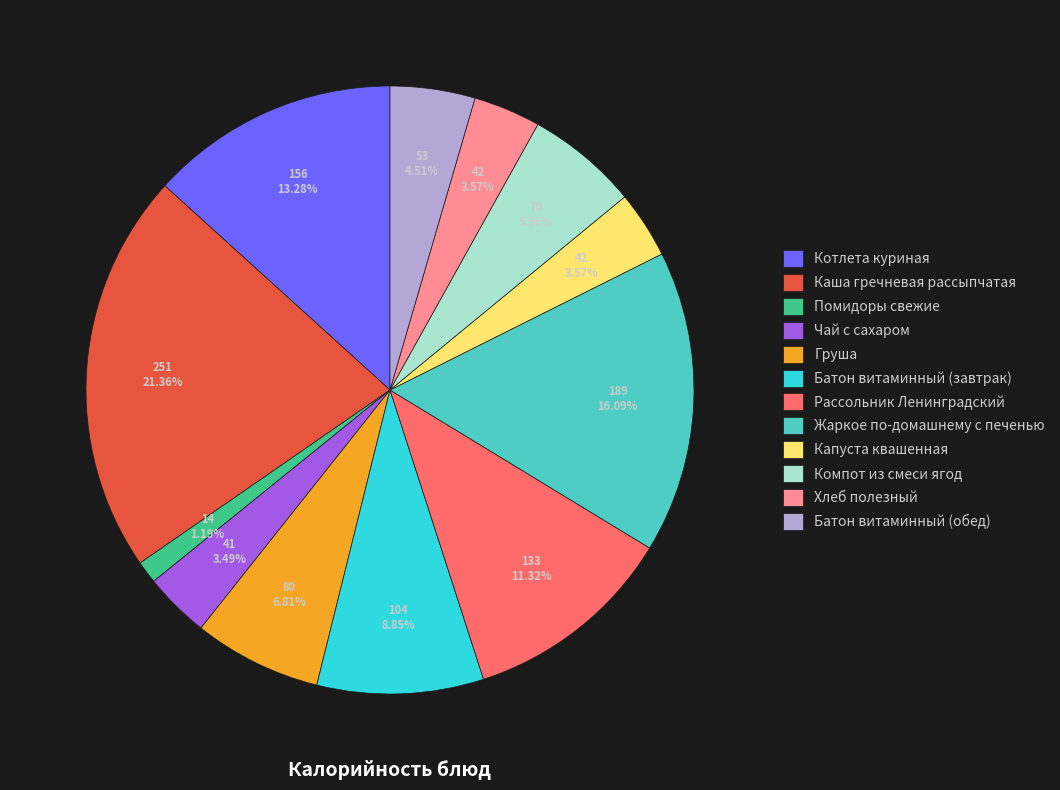

What is the ratio of the value at Чай с сахаром to the value at Компот из смеси ягод?

0.6